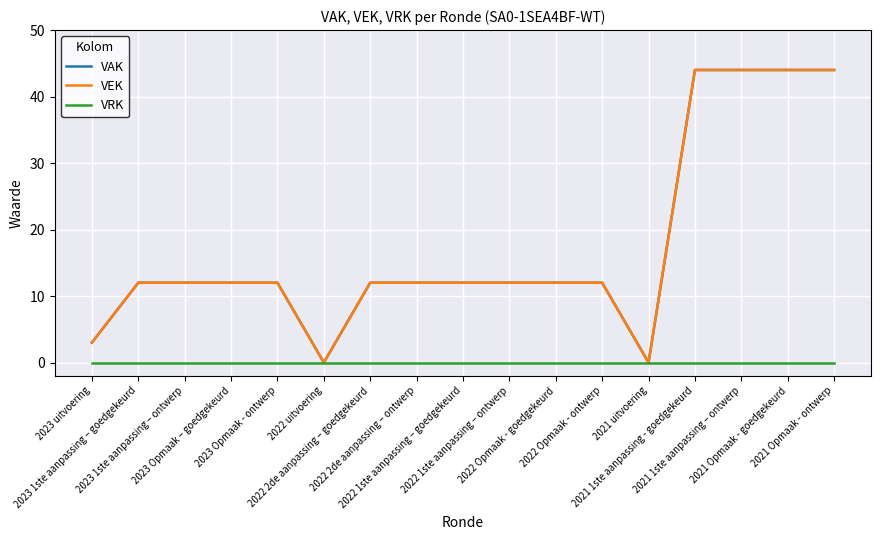

True or false: VAK has more than 2 interior local peaks.

False